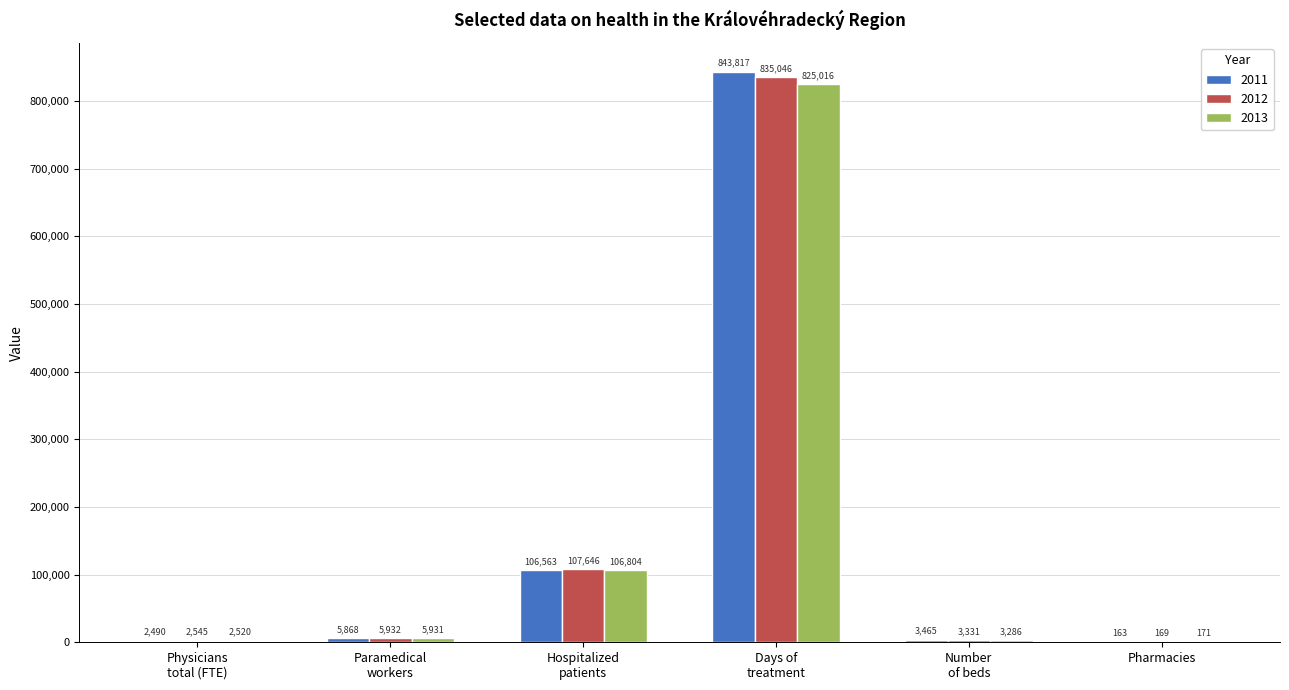

Which series changed the most between Hospitalized
patients and Pharmacies?

2012